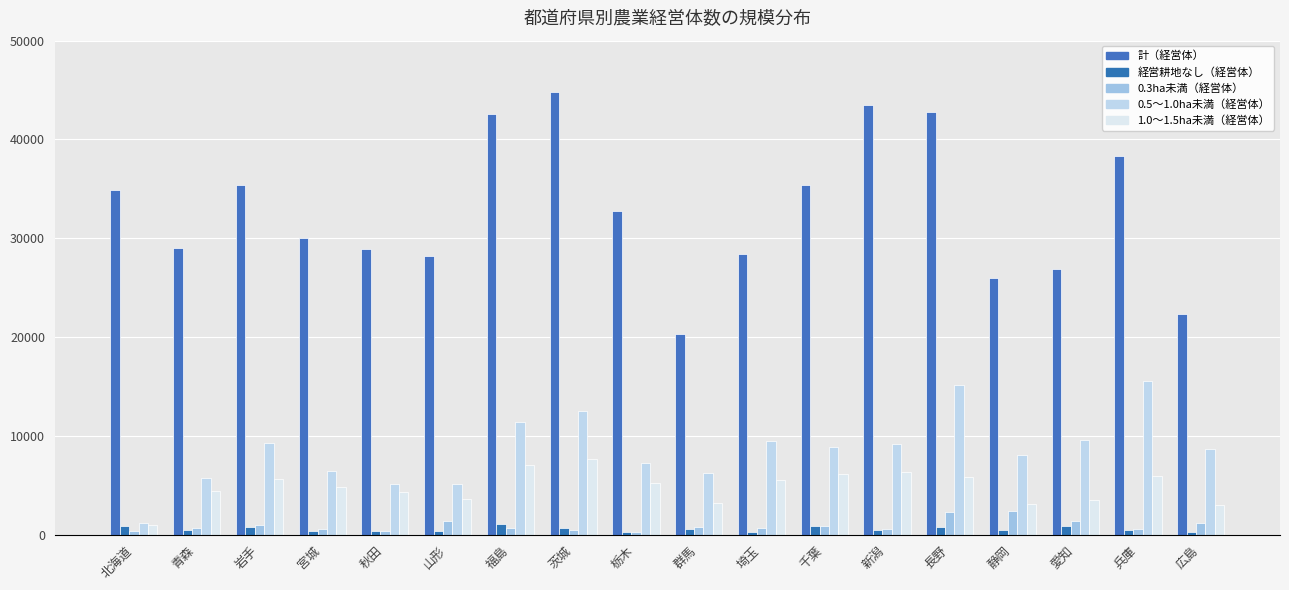

How many bars are there in each group?

5